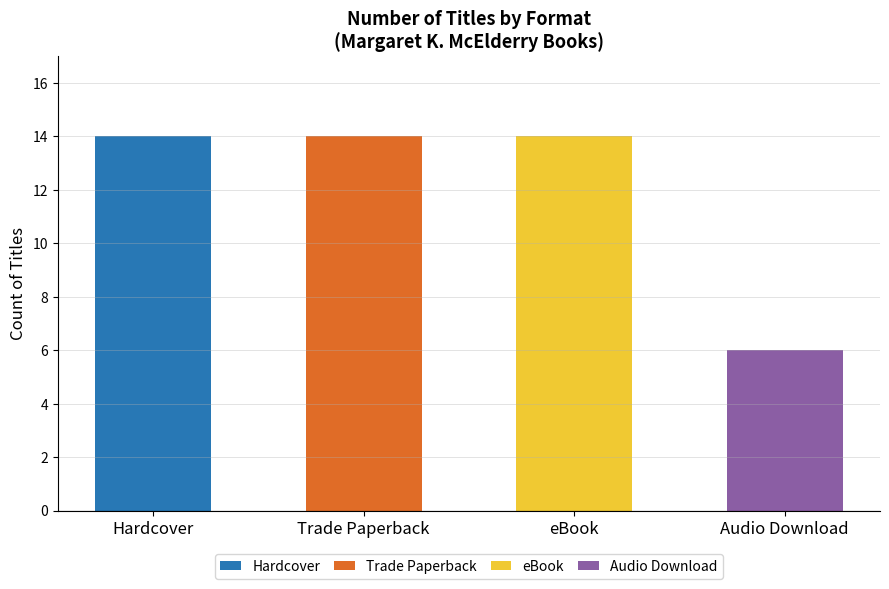

Does the chart contain stacked bars?

No